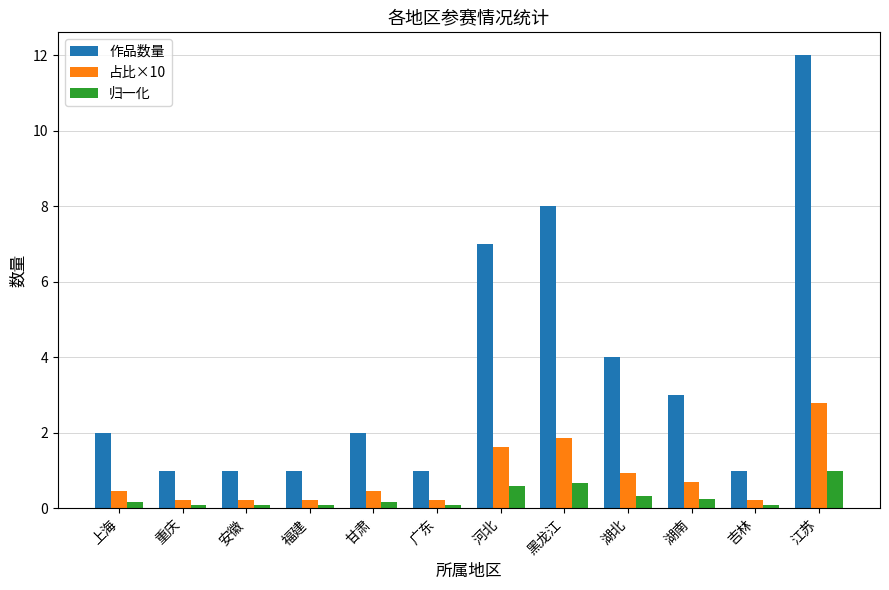

At which category is the sum across all series the highest?

江苏